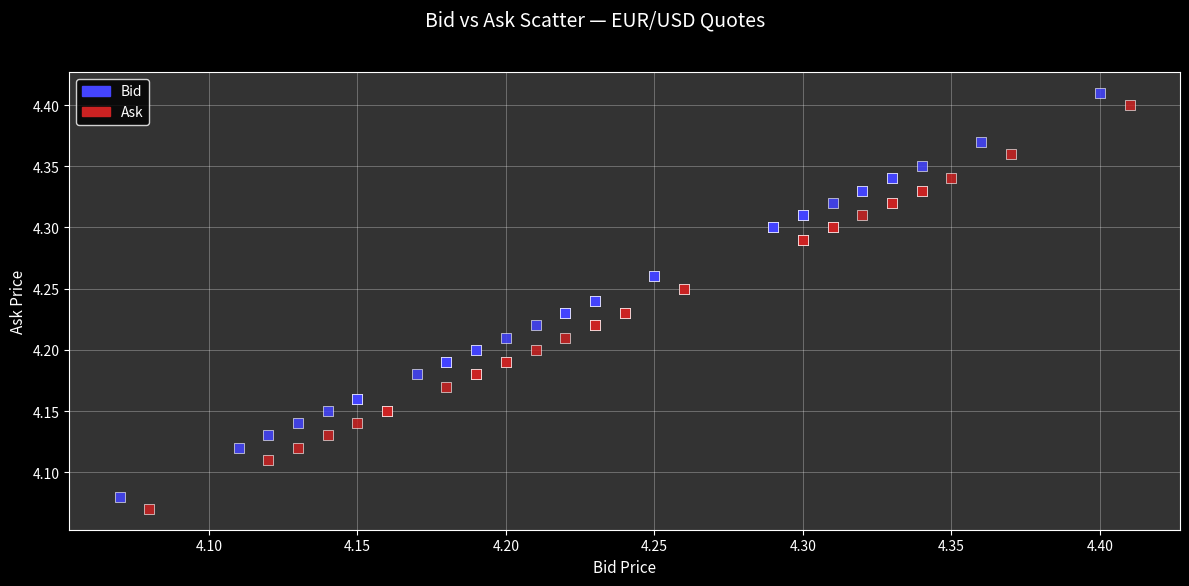

What are all the series names shown in the legend?

Bid, Ask